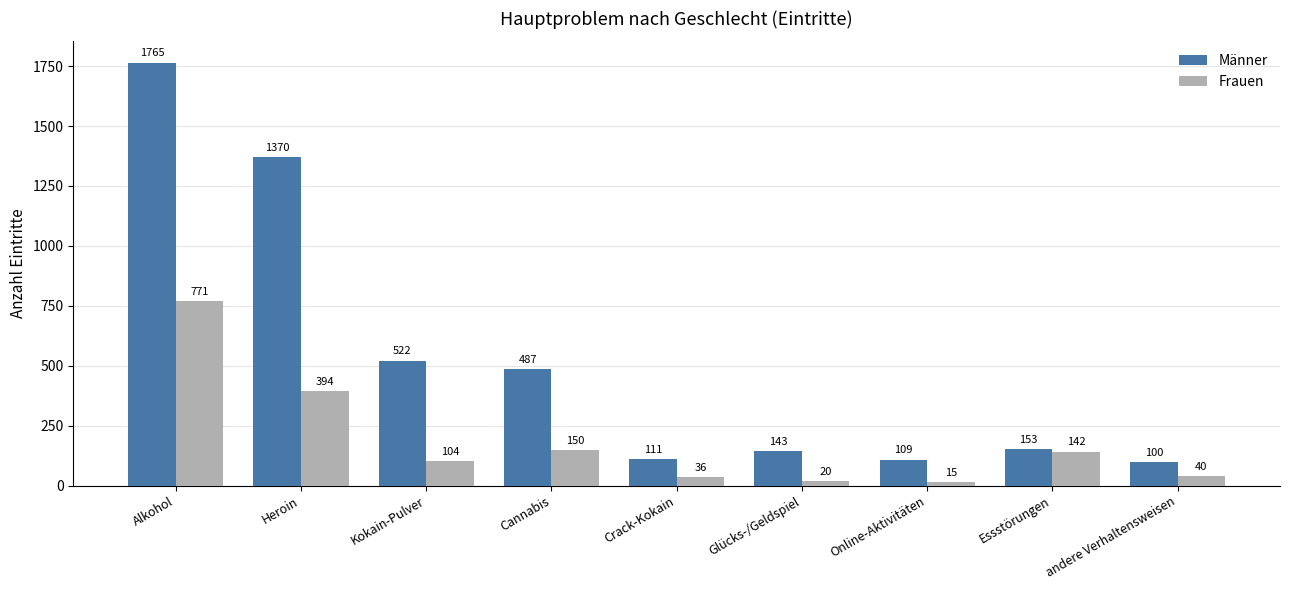

What is the sum of all Frauen values?

1672